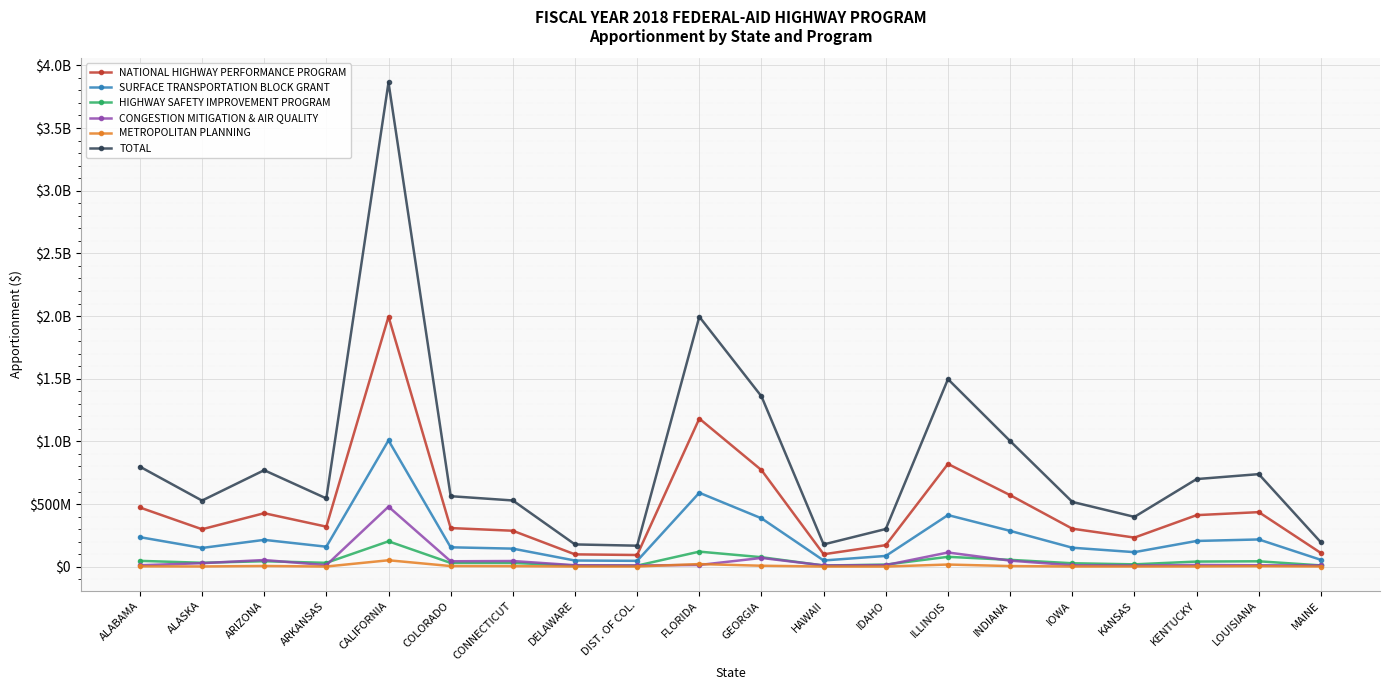

At which category is the sum across all series the highest?

CALIFORNIA